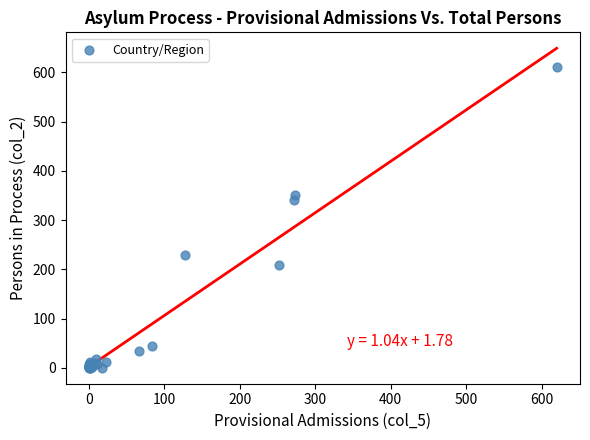

What Y value in the scatter plot is closest to 305?

340